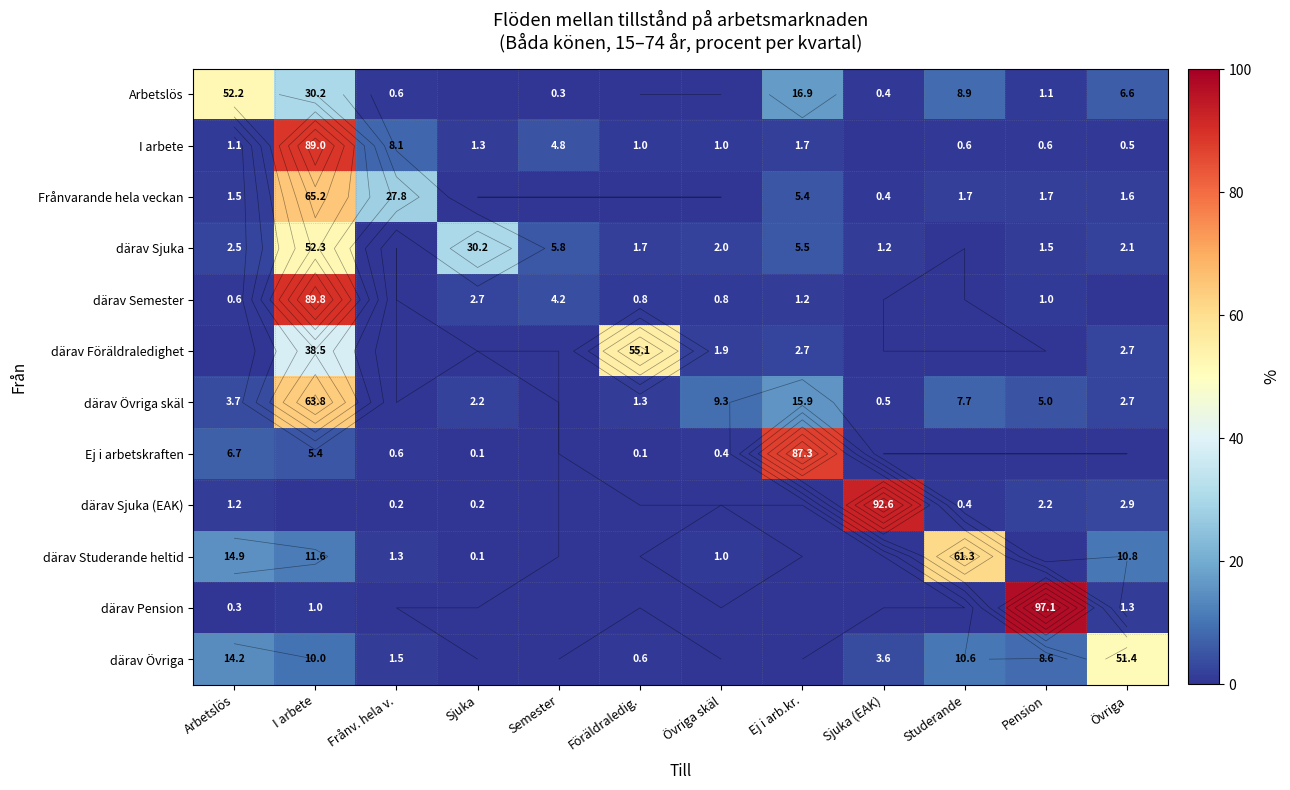

List the labels in order of därav Semester value, largest first.

I arbete, Semester, Sjuka, Ej i arb.kr., Pension, Föräldraledig., Övriga skäl, Arbetslös, Frånv. hela v., Sjuka (EAK), Studerande, Övriga